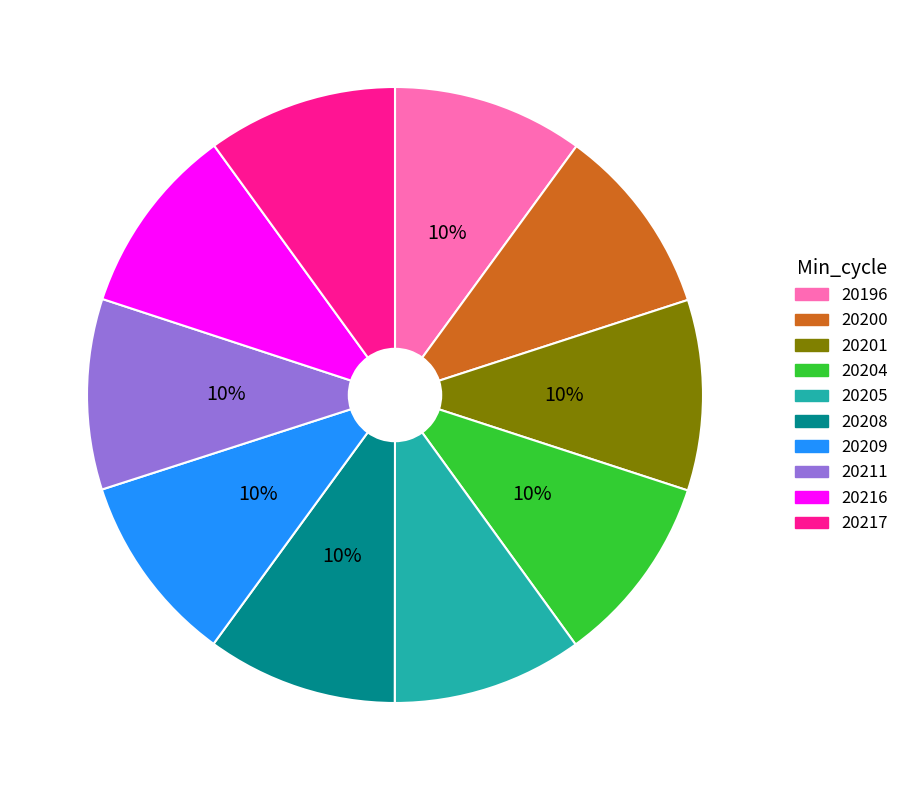

Approximately how many times larger is the value at 20196 compared to 20208?

1.0